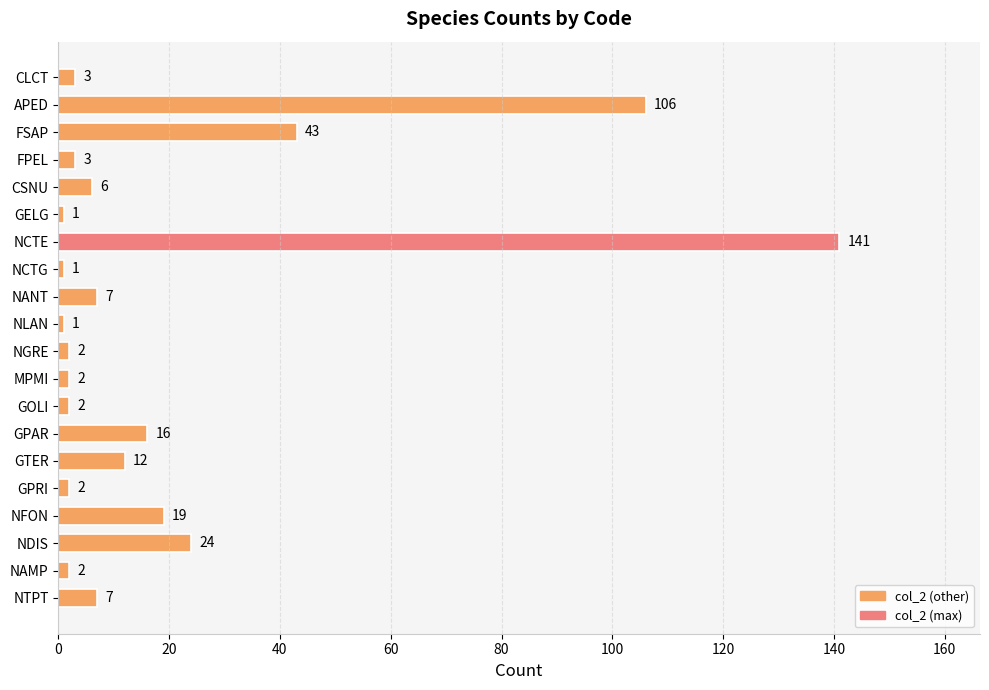

What is the label of the 15th bar from the bottom?

GELG